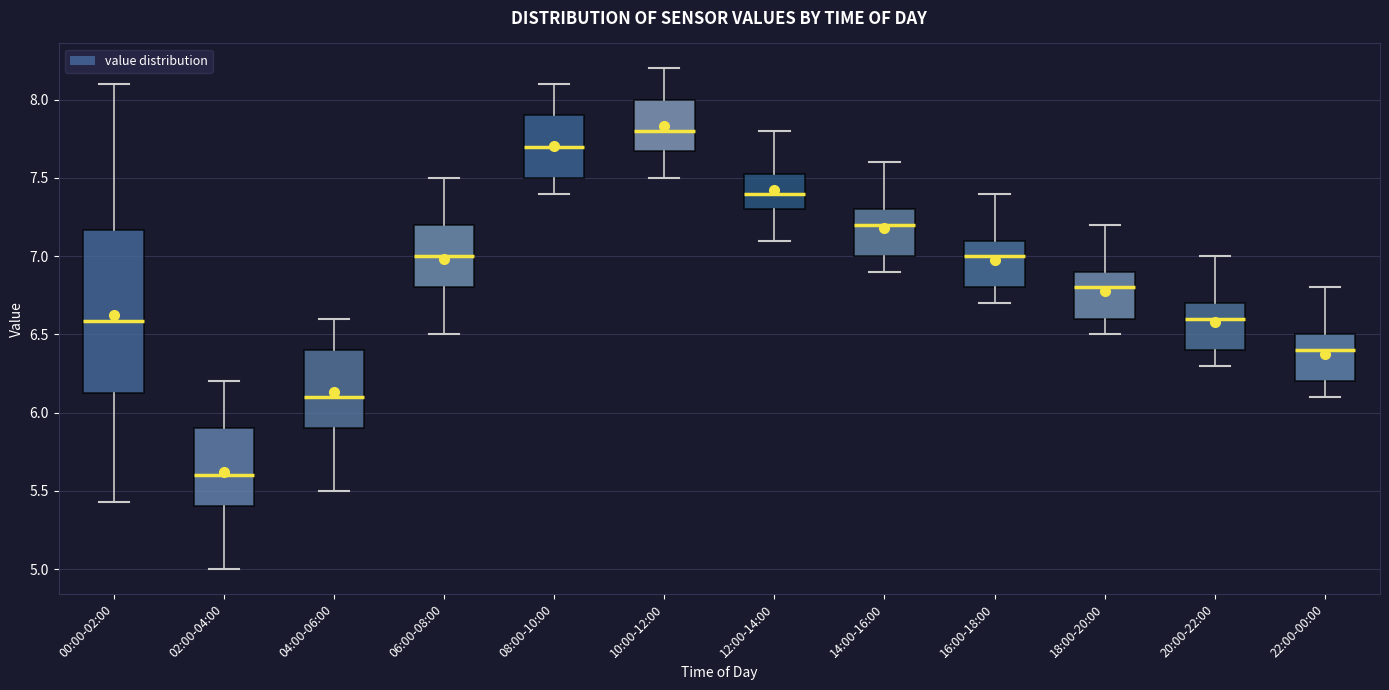

Where is the upper edge of the box for 10:00-12:00 on the y-axis? The values are not printed on the chart, so give them approximately, as read against the axis.

8.00